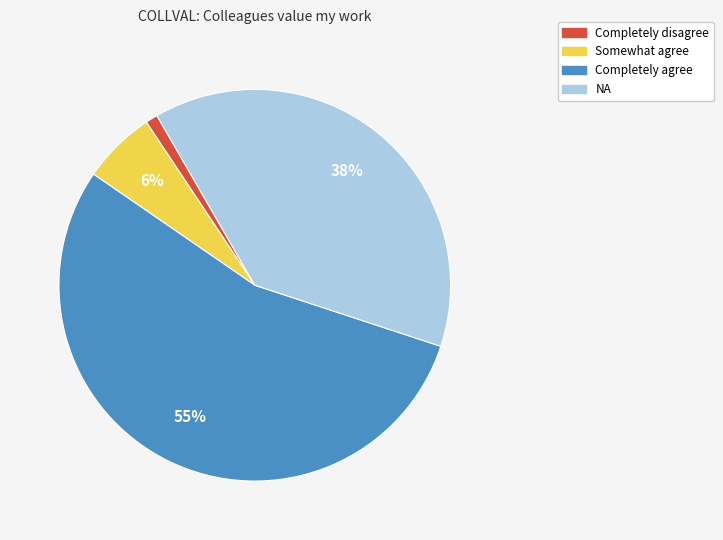

How many segments does this pie chart have?

4